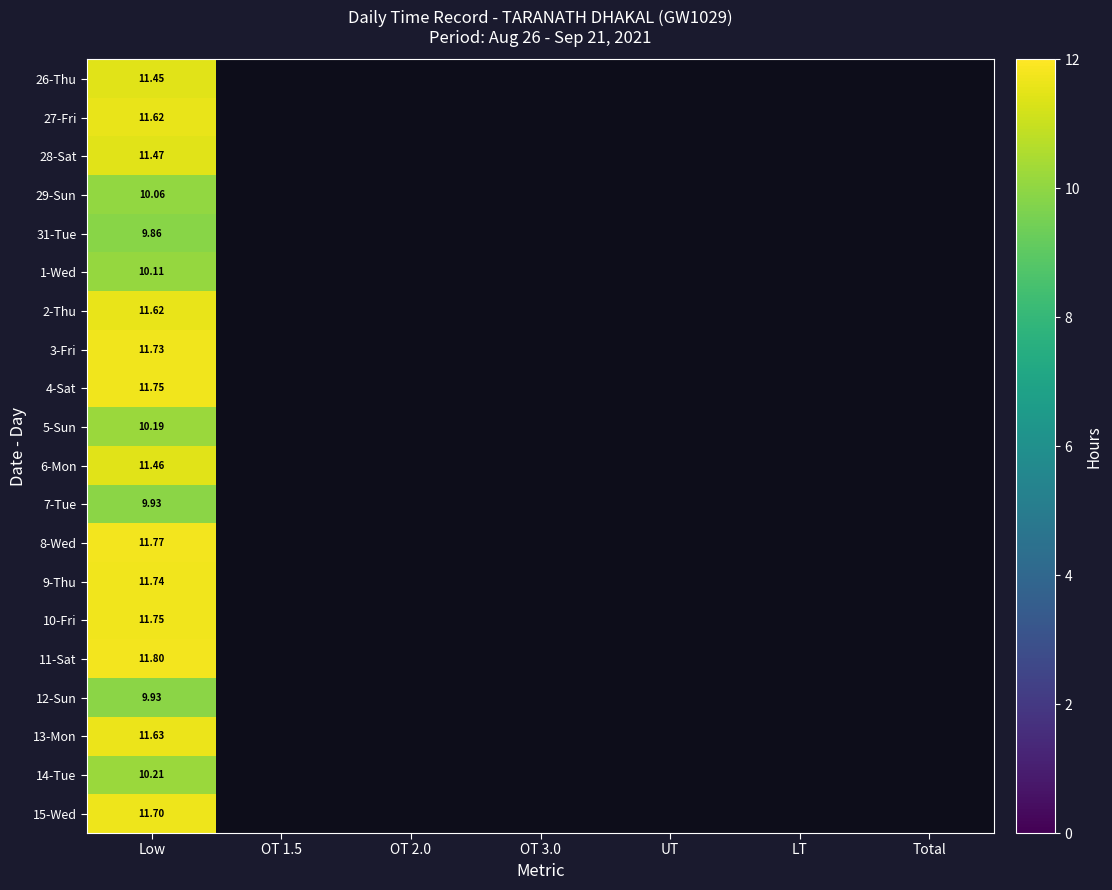

Rank the categories by 26-Thu value from highest to lowest.

Low, OT 1.5, OT 2.0, OT 3.0, UT, LT, Total